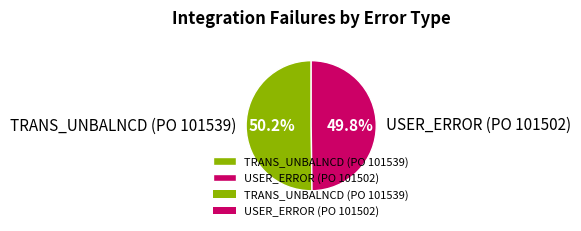

Approximately how many times larger is the value at TRANS_UNBALNCD (PO 101539) compared to USER_ERROR (PO 101502)?

1.0